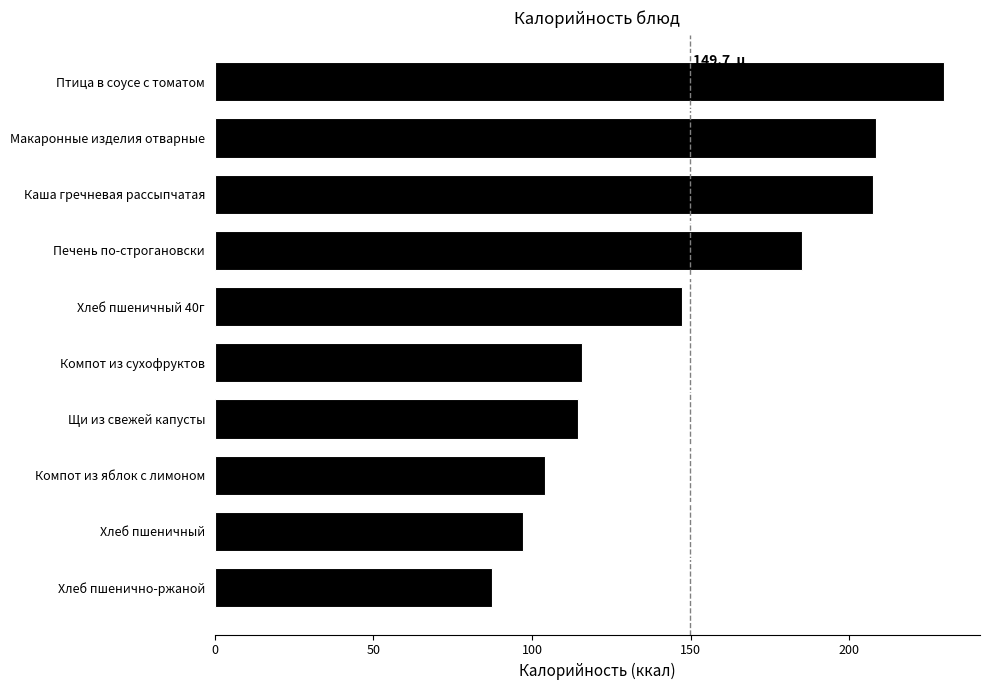

Reading bottom to top, what are all the values shown in this chart?

Хлеб пшенично-ржаной=87.5	Хлеб пшеничный=97.2	Компот из яблок с лимоном=104.1	Щи из свежей капусты=114.4	Компот из сухофруктов=115.8	Хлеб пшеничный 40г=147.2	Печень по-строгановски=185.0	Каша гречневая рассыпчатая=207.4	Макаронные изделия отварные=208.5	Птица в соусе с томатом=229.7